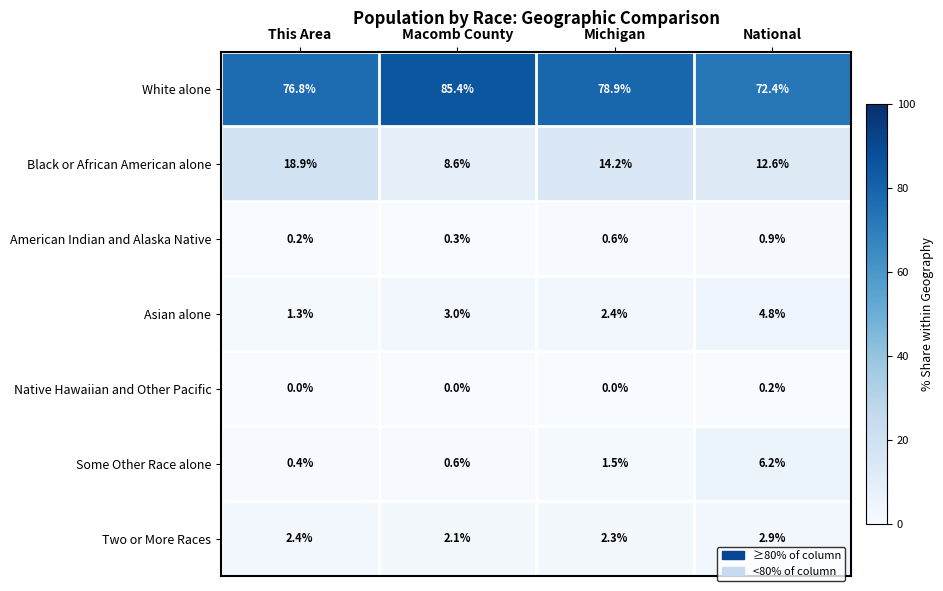

How many values in the Some Other Race alone series exceed 1?

2